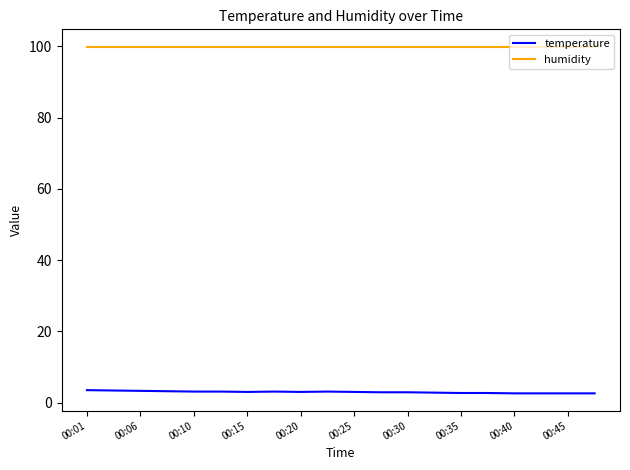

True or false: temperature and humidity cross at least once.

False